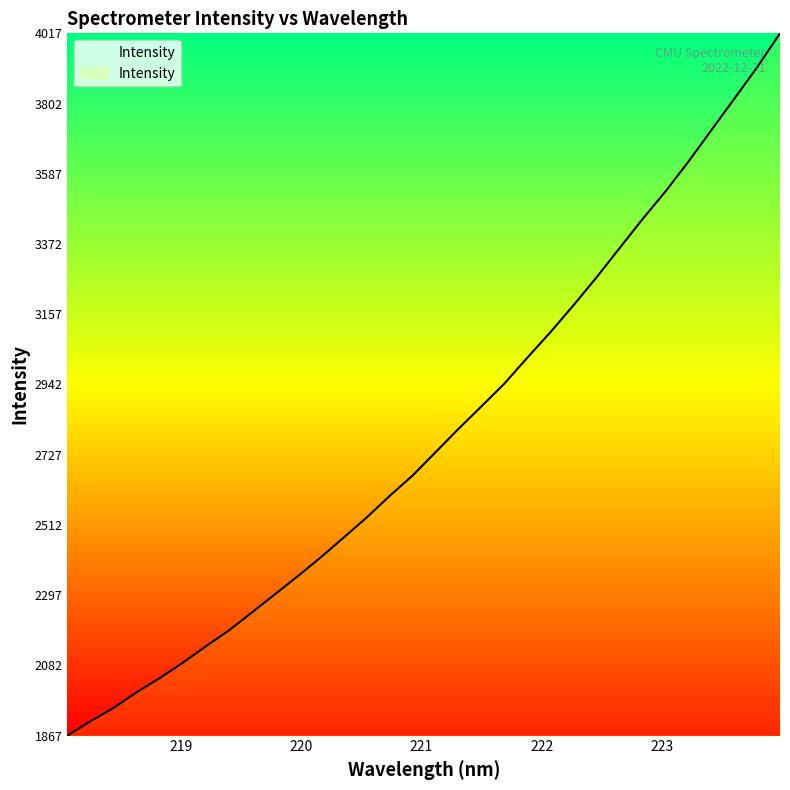

How many distinct data groups are displayed?

1